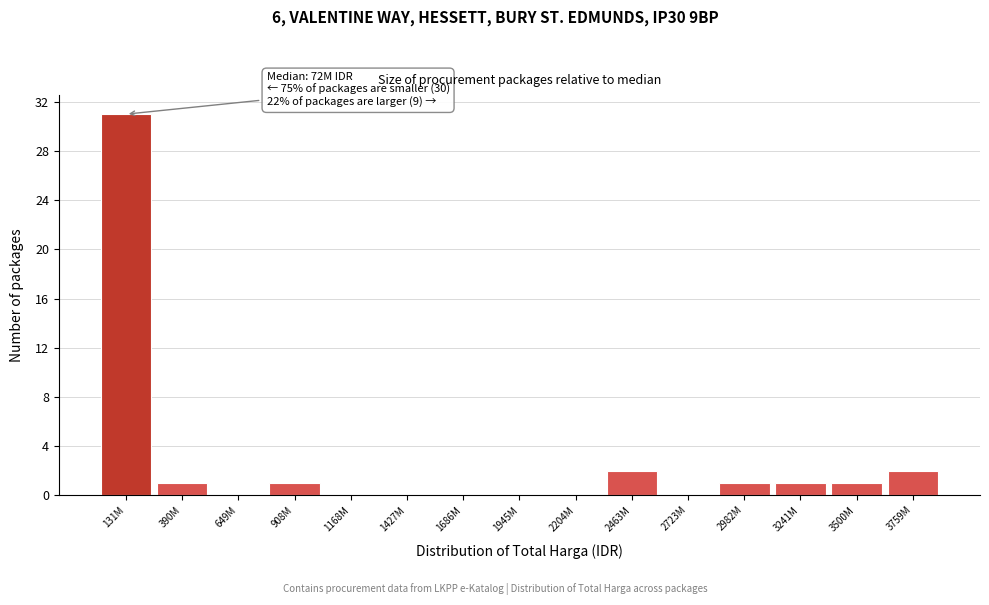

Reading right to left, extract all data points from this chart.

3759M=2	3500M=1	3241M=1	2982M=1	2723M=0	2463M=2	2204M=0	1945M=0	1686M=0	1427M=0	1168M=0	908M=1	649M=0	390M=1	131M=31